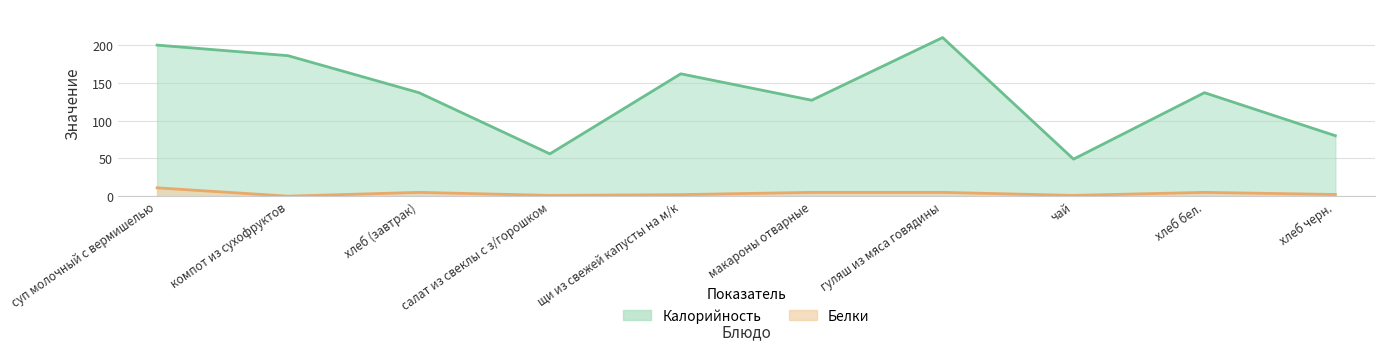

At хлеб черн., list the series in order from largest to smallest.

Калорийность, Белки